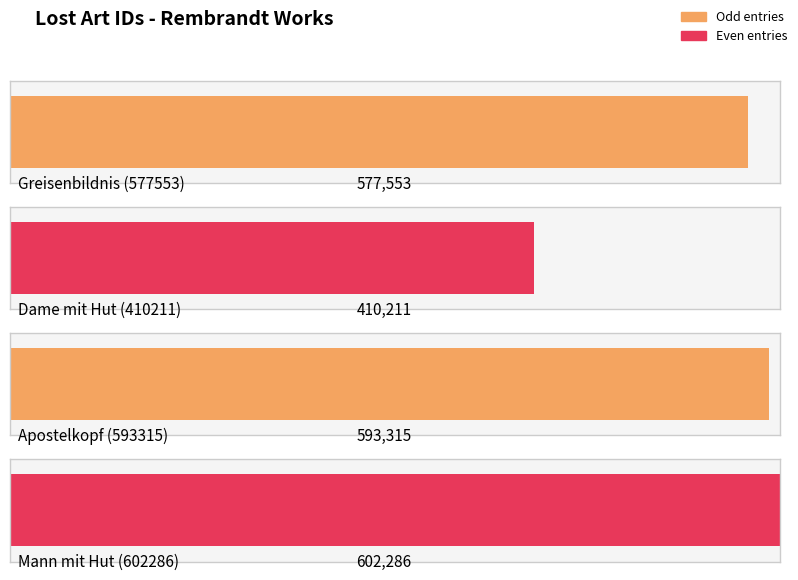

What position from the left is Rijn, Rembrandt H. van (577553)?

1